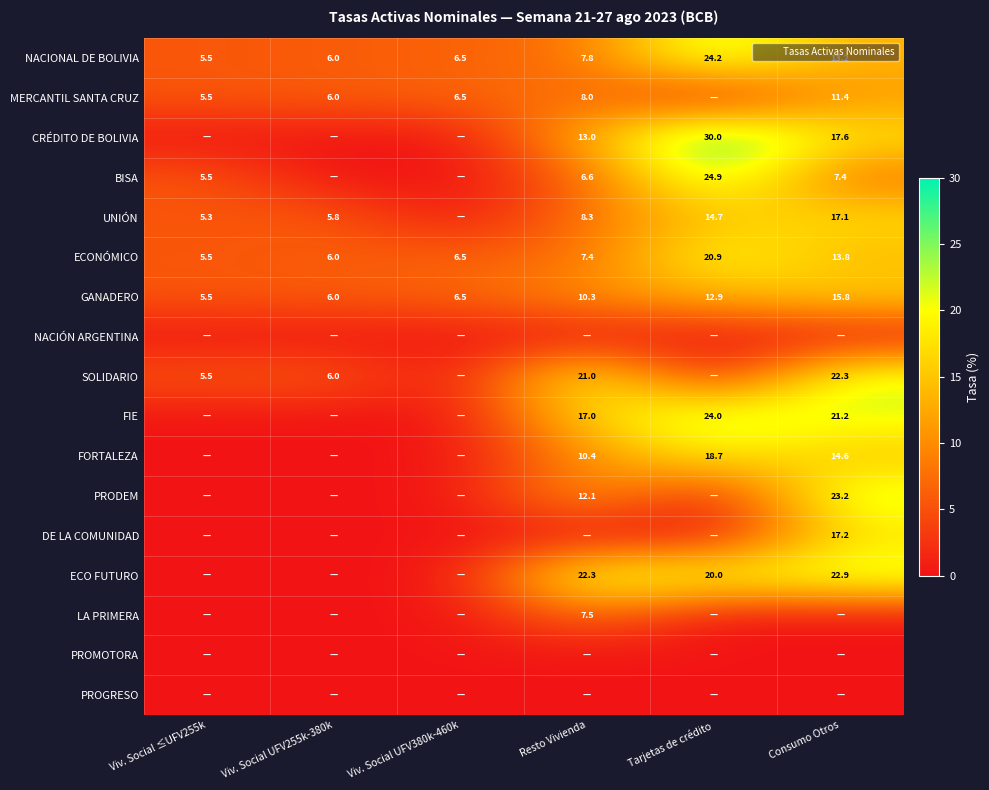

List the labels in order of FORTALEZA value, largest first.

Tarjetas de crédito, Consumo Otros, Resto Vivienda, Viv. Social ≤UFV255k, Viv. Social UFV255k-380k, Viv. Social UFV380k-460k